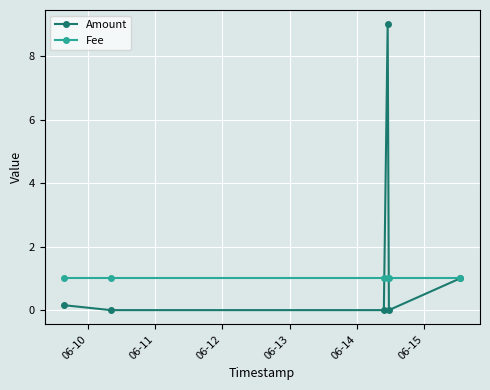

Reading left to right, transcribe all the data shown in this chart.

Amount: 0.2	0.0	0.0	9.0	0.0	1.0
Fee: 1.0	1.0	1.0	1.0	1.0	1.0